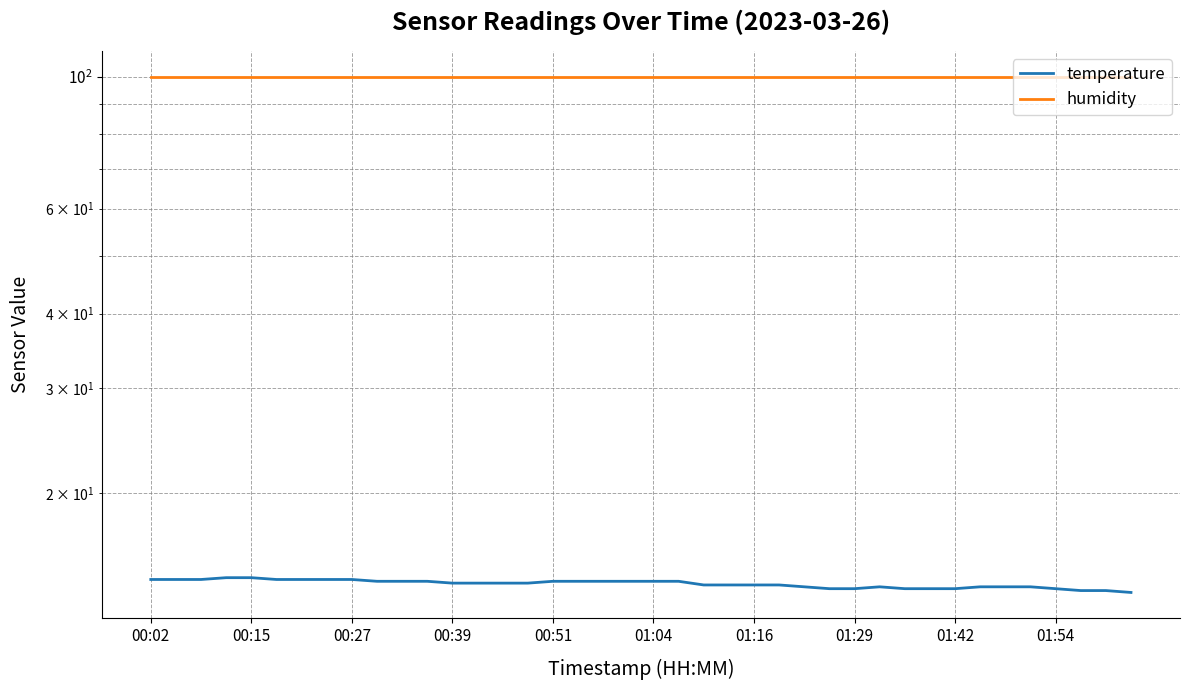

In temperature, how many points are higher than both neighbors (excluding endpoints)?

1